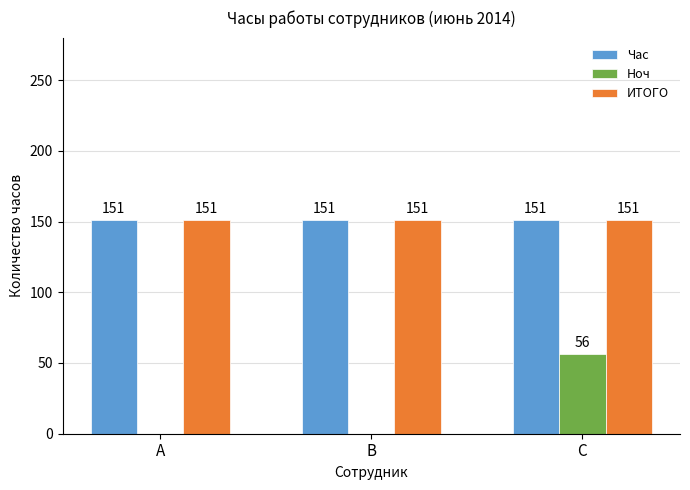

What is the average value of the Ноч series?

19